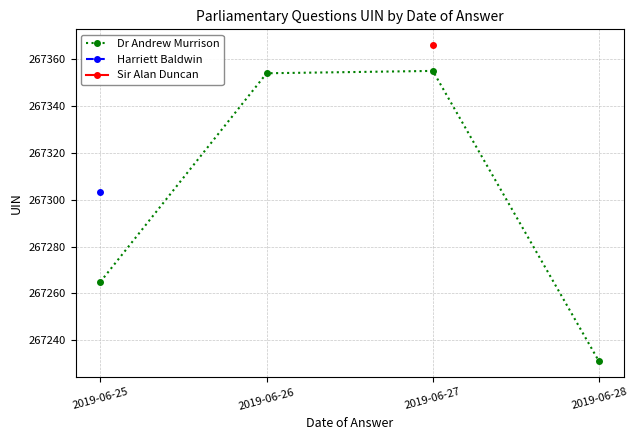

True or false: Dr Andrew Murrison has more than 0 points higher than both neighbors.

True